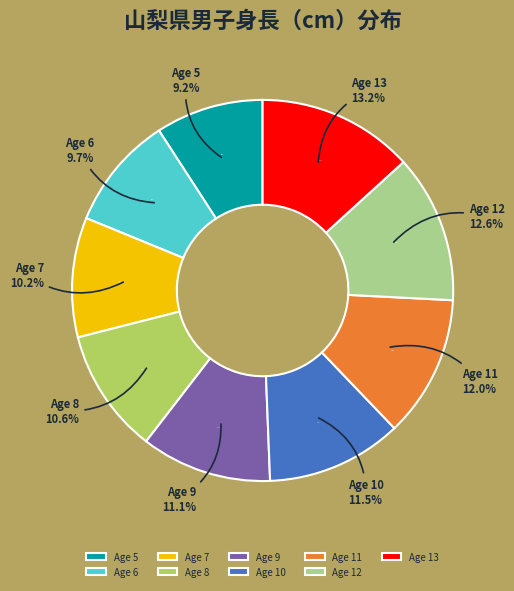

True or false: 11 accounts for 12% of the total.

True